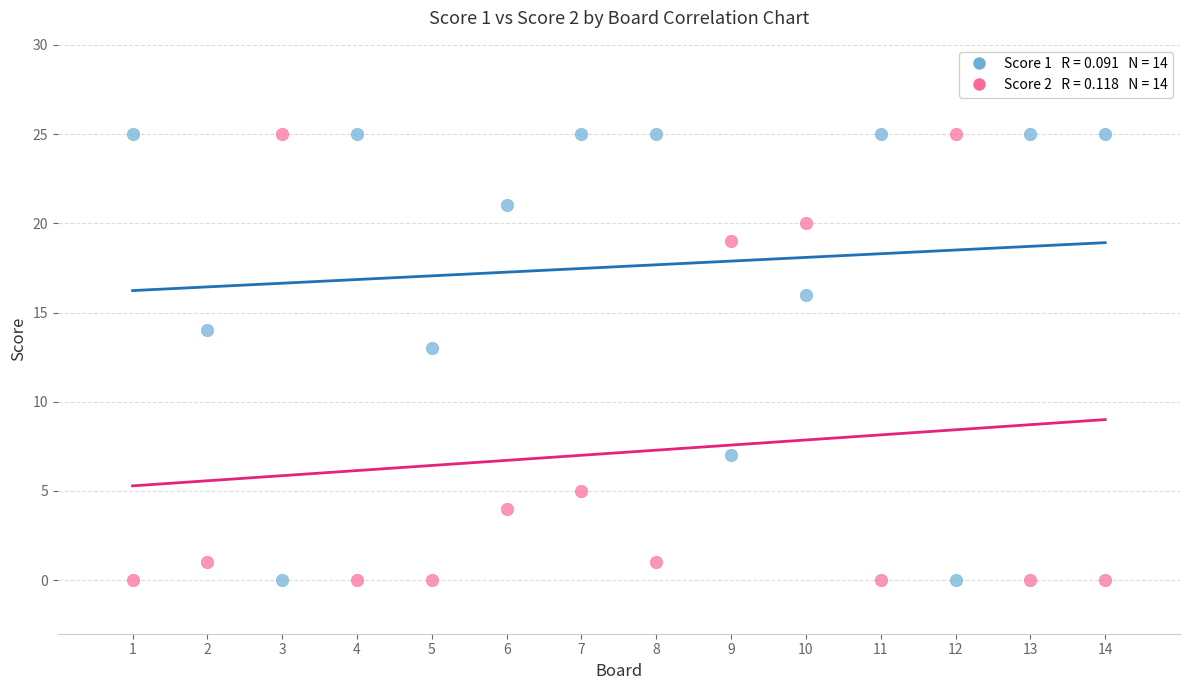

Across all data points, what is the range of Y values (max minus min)?

25